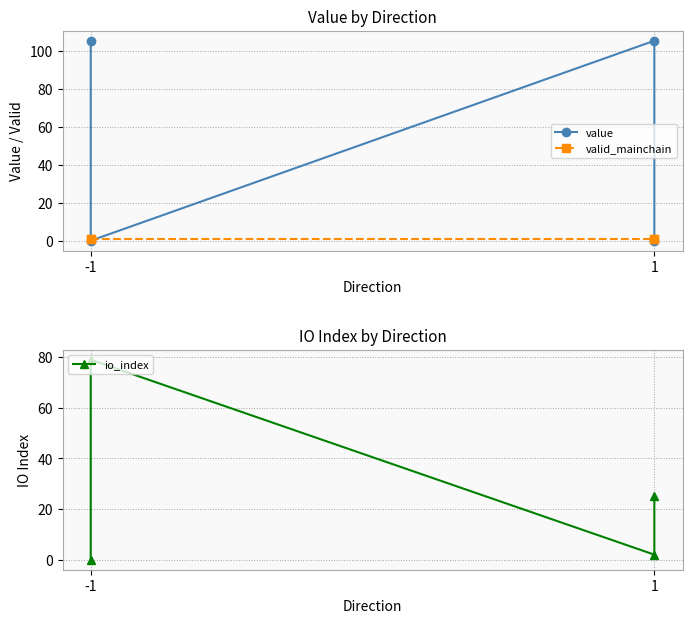

True or false: value has a value of 52.0 at -1.

False